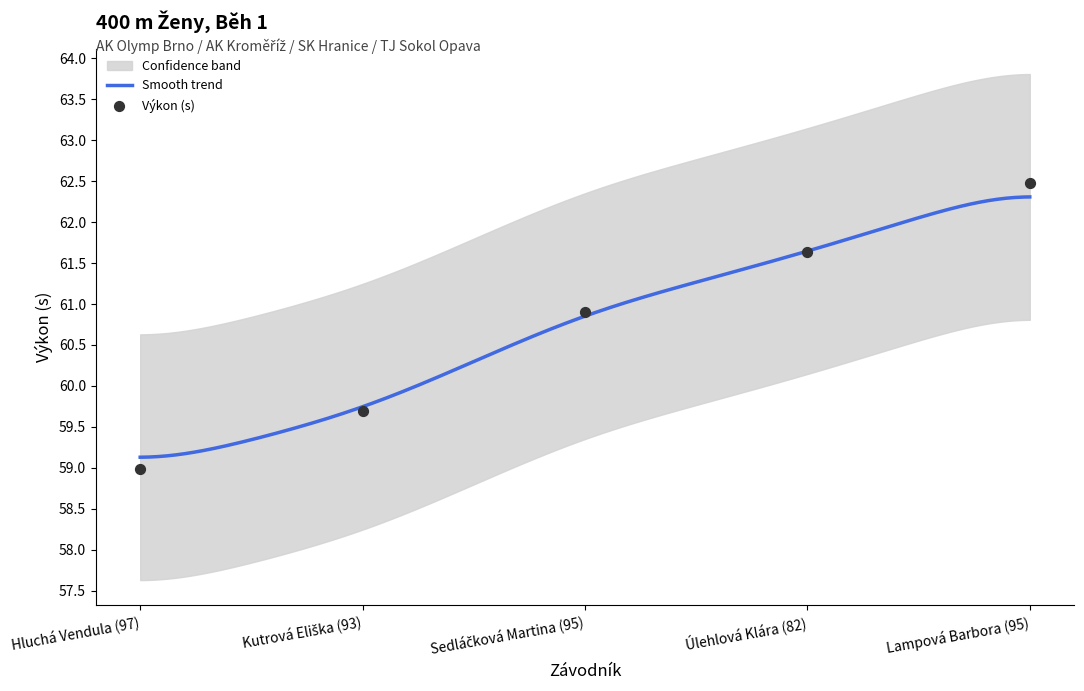

Which has a higher value, Lampová Barbora (95) or Úlehlová Klára (82)?

Lampová Barbora (95)